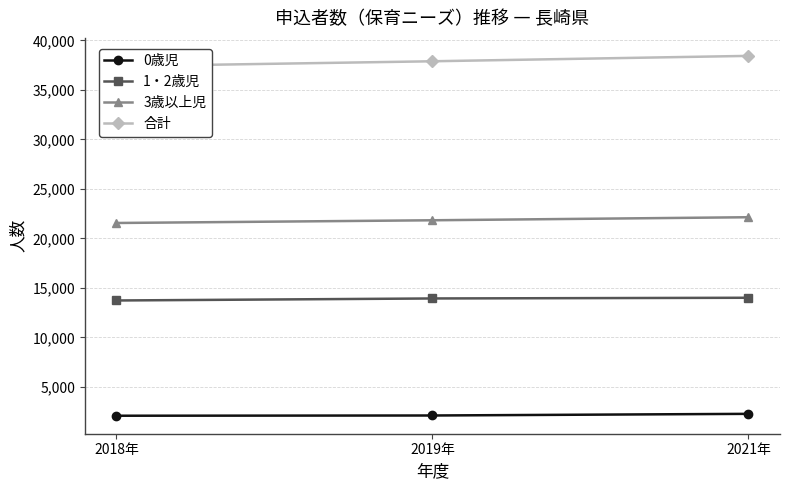

At which label does 3歳以上児 first exceed 21831?

2021年